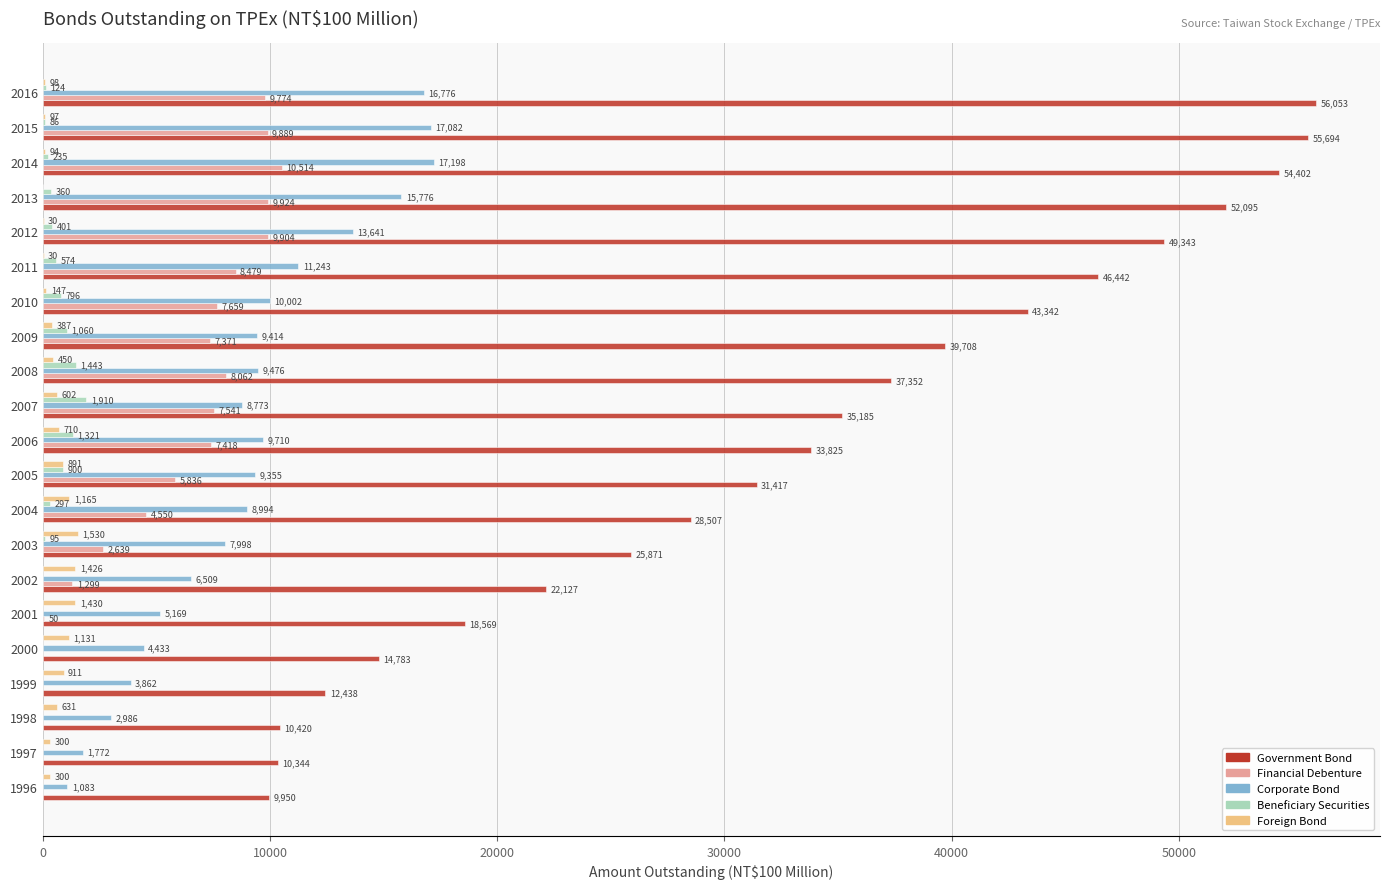

How many values in Financial Debenture are above zero?

16